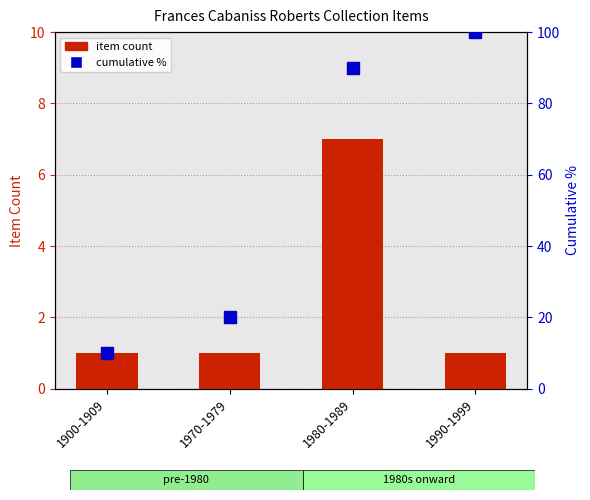

Where does the cumulative % series first go above 90?

1990-1999